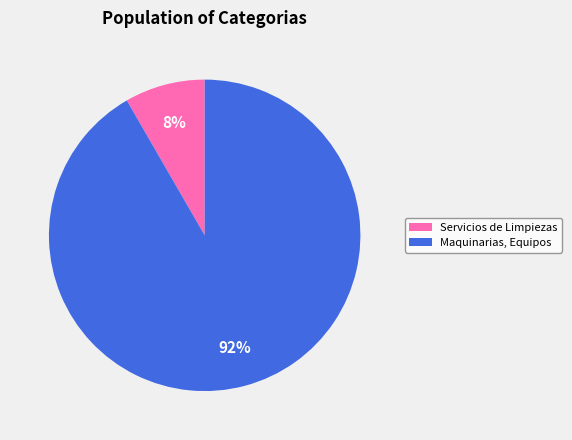

Does Maquinarias, Equipos represent more than half of the total?

Yes